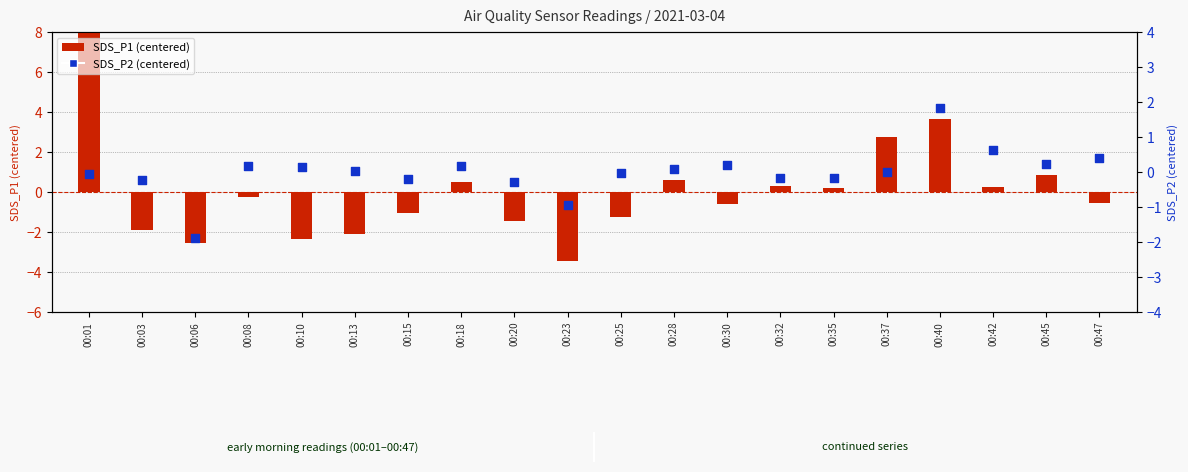

Which series reaches the maximum Y coordinate?

SDS_P1 (centered)